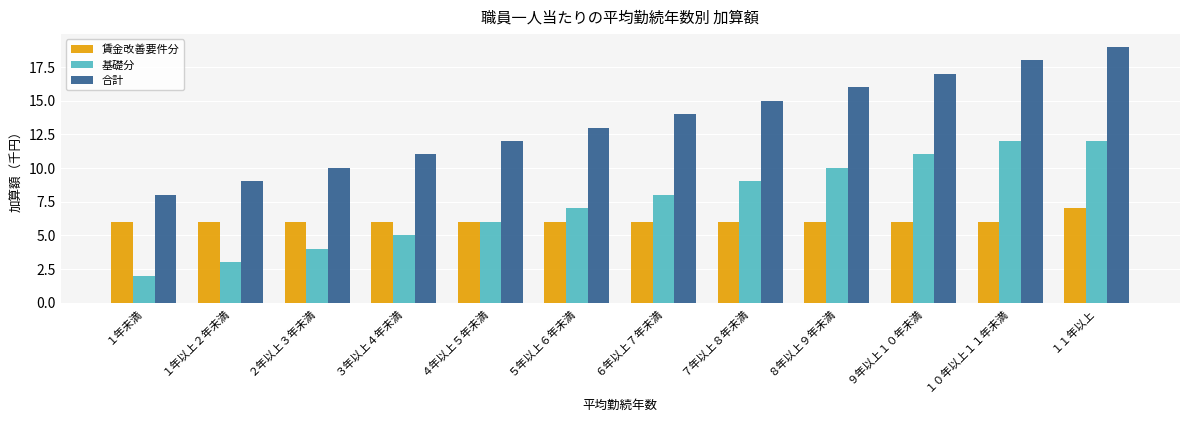

How many 基礎分 values are between 5 and 11?

7